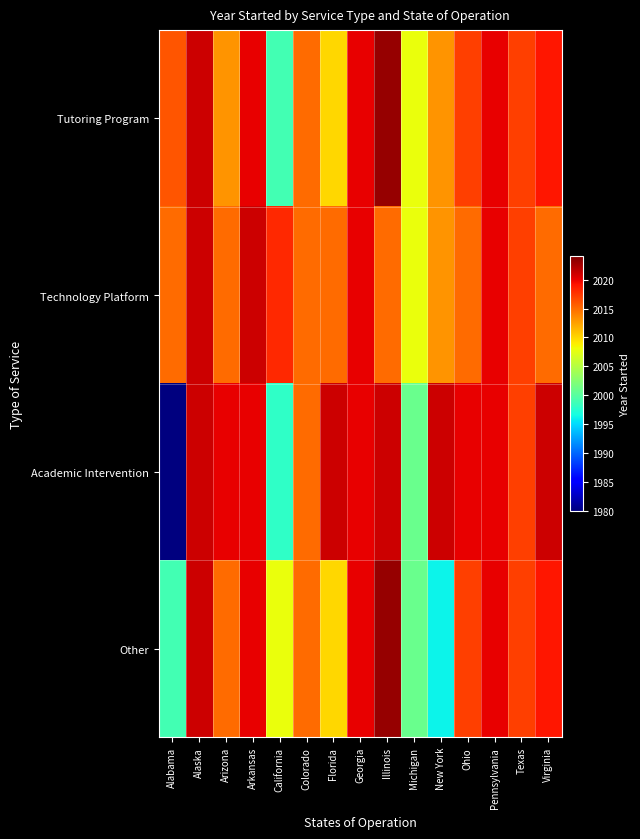

Count the number of data series in this chart.

4